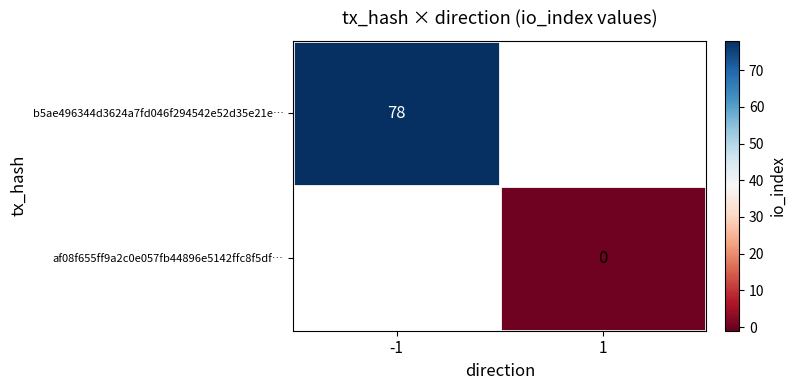

The value of b5ae496344d3624a7fd046f294542e52d35e21e… at -1 is 39.9. True or false?

False